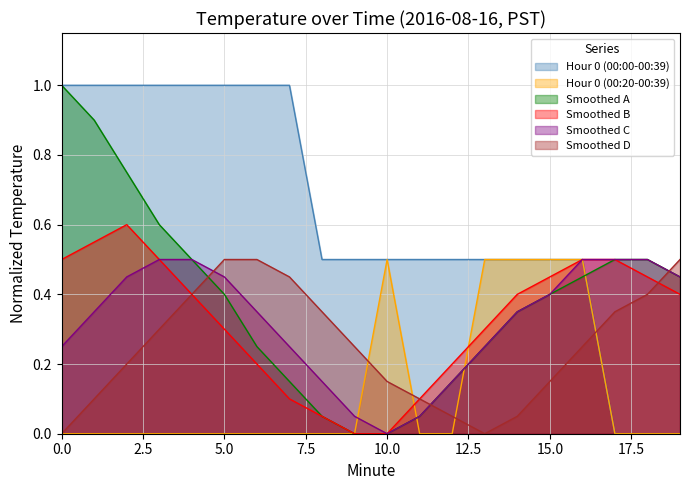

What is the approximate value of Smoothed C at 17?

0.5